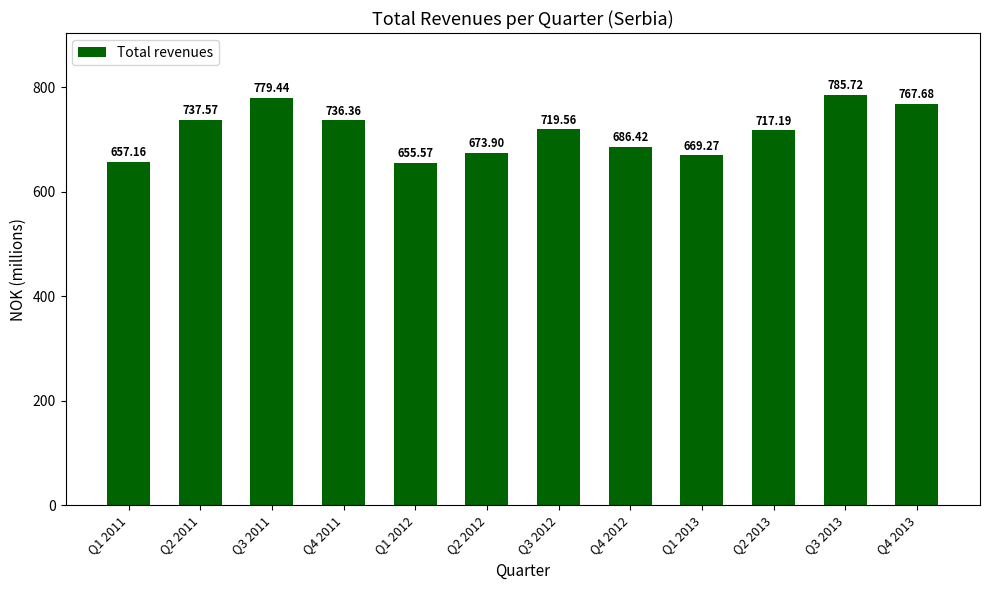

Where is the data nearest to the value 720?

Q3 2012